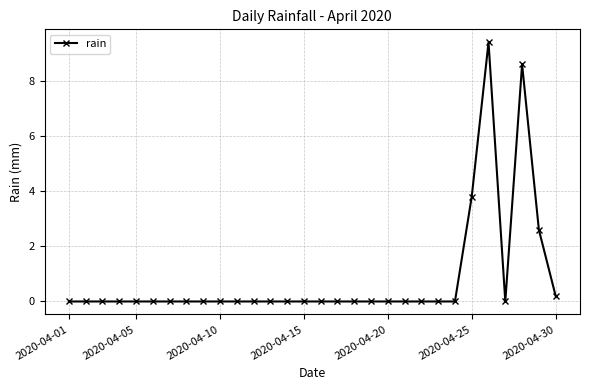

Reading left to right, extract all data points from this chart.

0.0	0.0	0.0	0.0	0.0	0.0	0.0	0.0	0.0	0.0	0.0	0.0	0.0	0.0	0.0	0.0	0.0	0.0	0.0	0.0	0.0	0.0	0.0	0.0	3.8	9.4	0.0	8.6	2.6	0.2